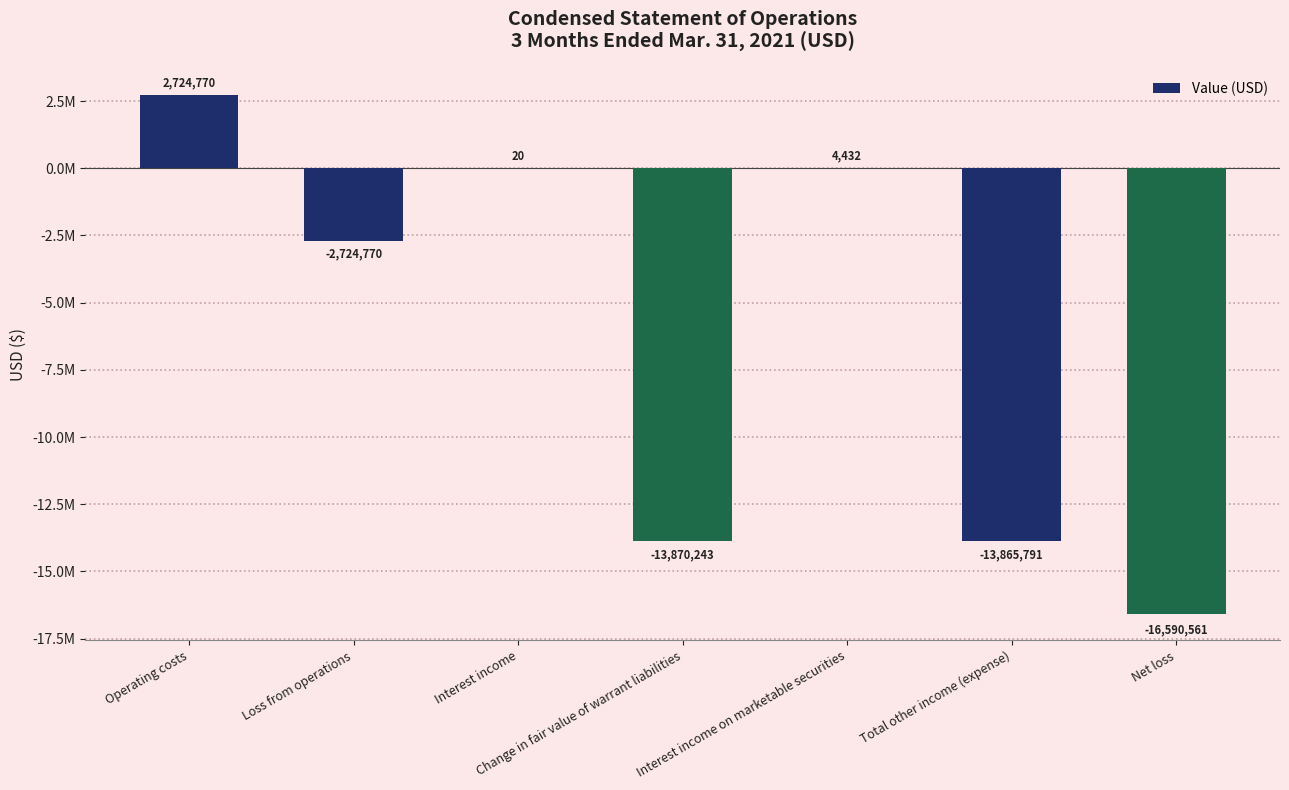

Reading left to right, extract all data points from this chart.

Operating costs=2724770	Loss from operations=-2724770	Interest income=20	Change in fair value of warrant liabilities=-13870243	Interest income on marketable securities=4432	Total other income (expense)=-13865791	Net loss=-16590561